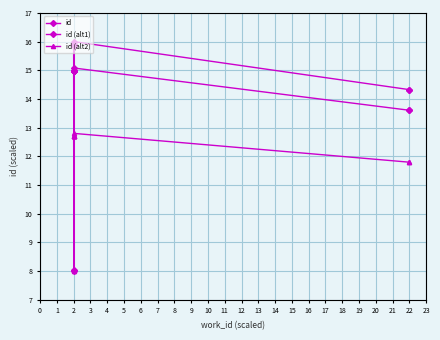

How many data points in id are above 15?

7